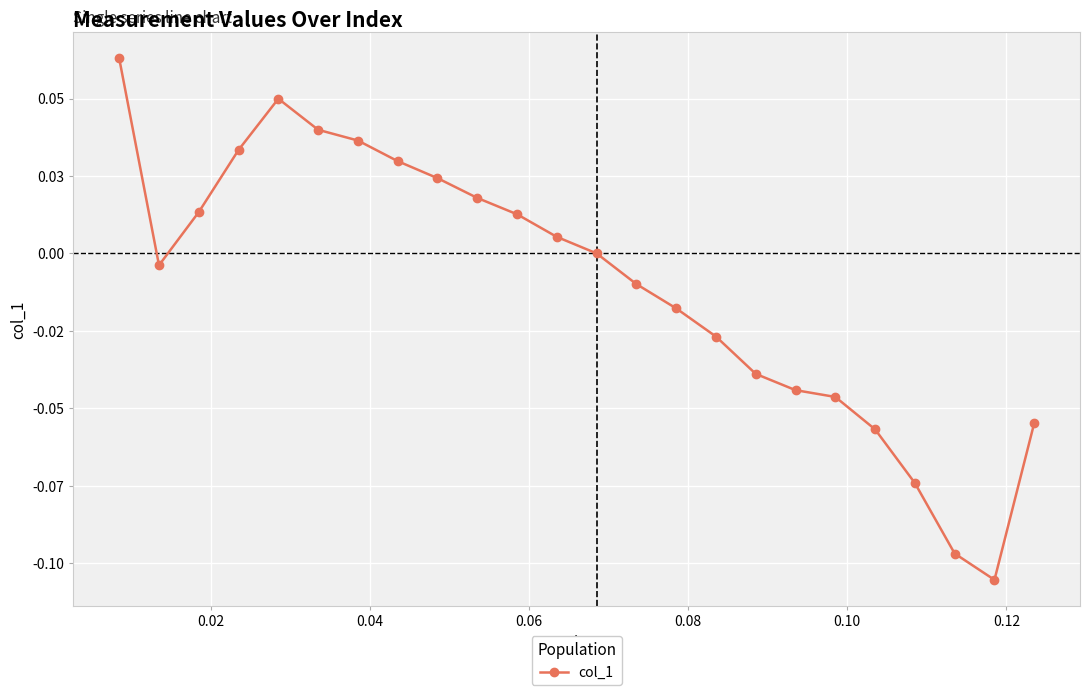

Does the chart have visible grid lines?

Yes